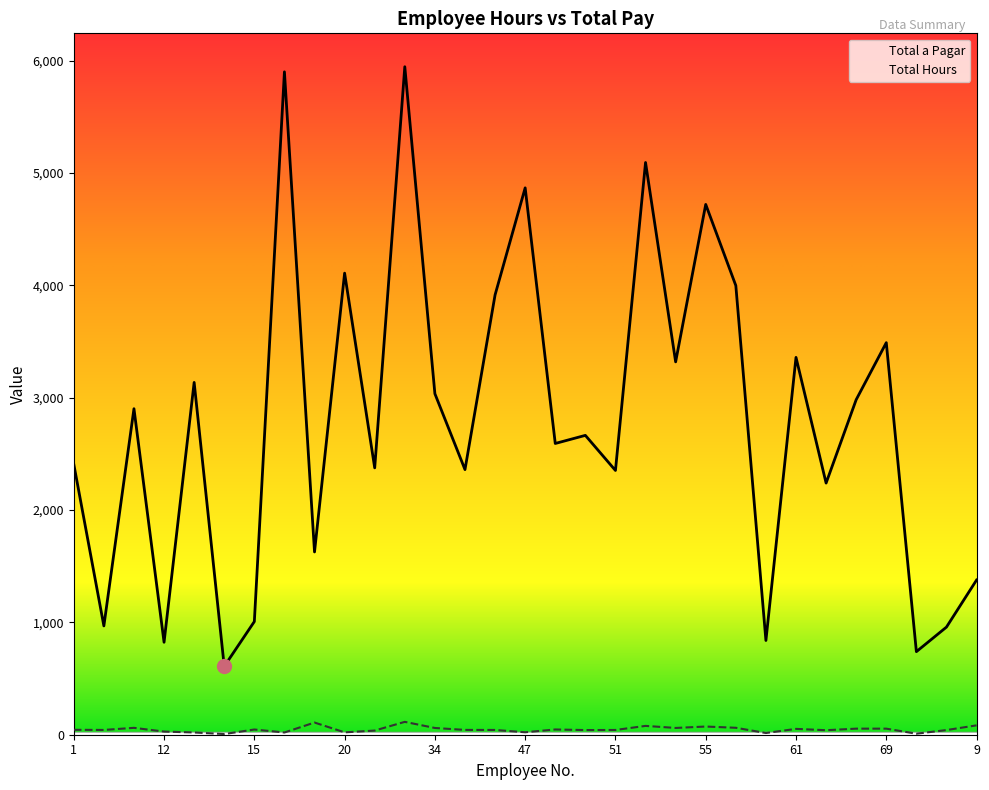

At how many categories does at least one series exceed 1377?

23